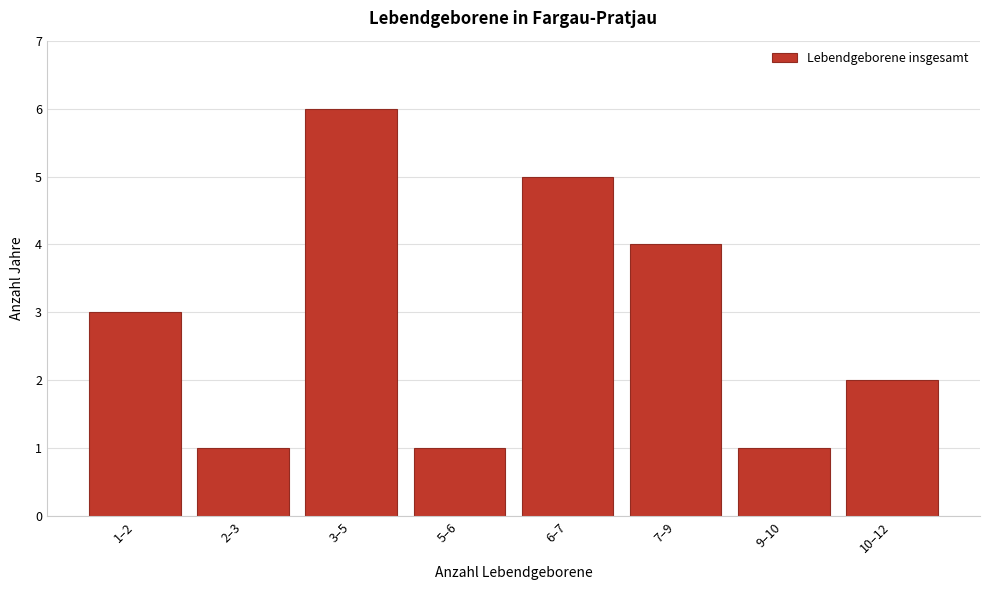

Reading left to right, list all the values displayed in this chart.

1–2=3	2–3=1	3–5=6	5–6=1	6–7=5	7–9=4	9–10=1	10–12=2